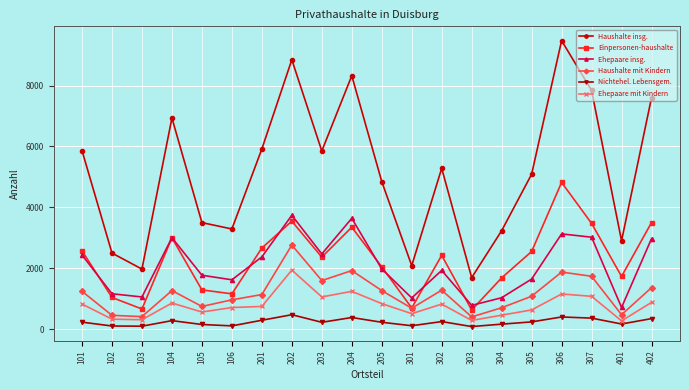

Which series has the largest range (max minus min)?

Haushalte insg.